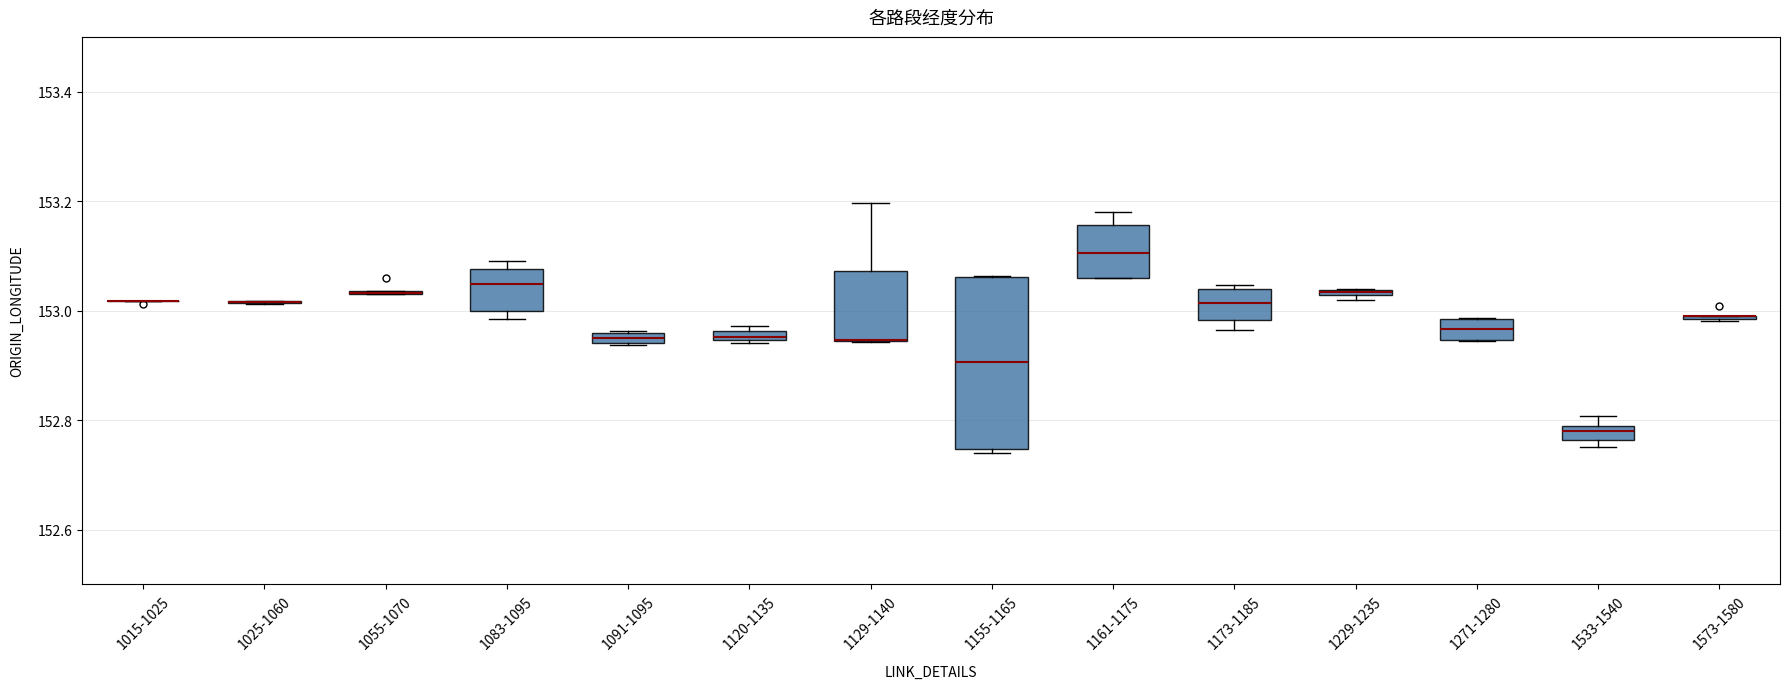

Comparing the boxes themselves (not the whiskers), which one is the tallest?

1155-1165